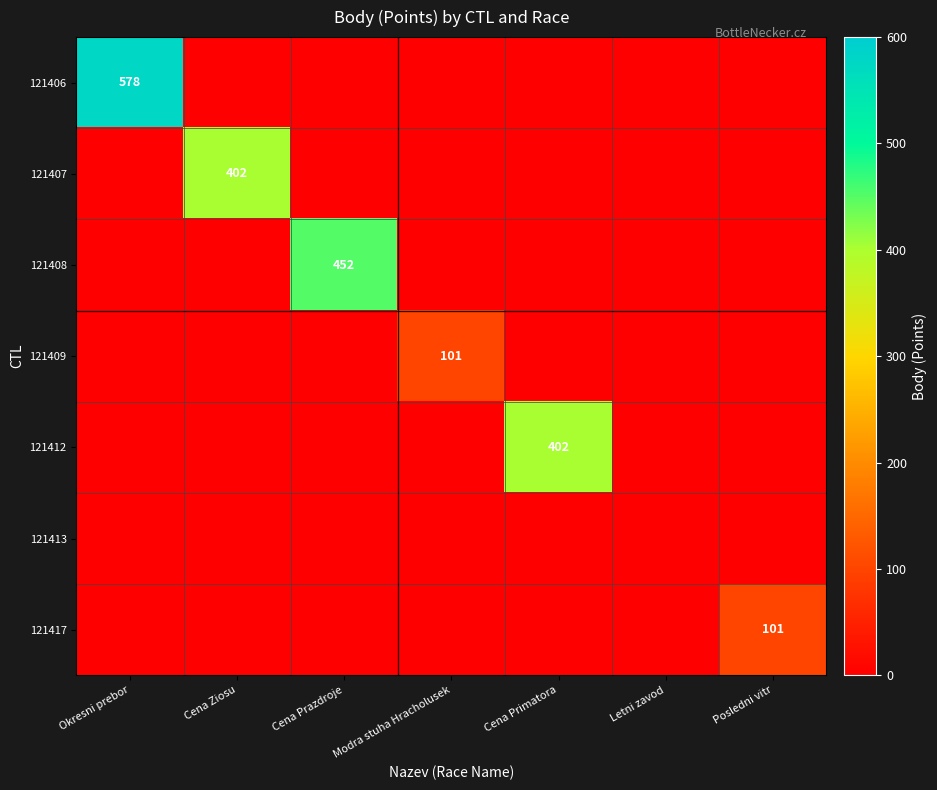

The 121417 series shows 101 at Posledni vitr. True or false?

True